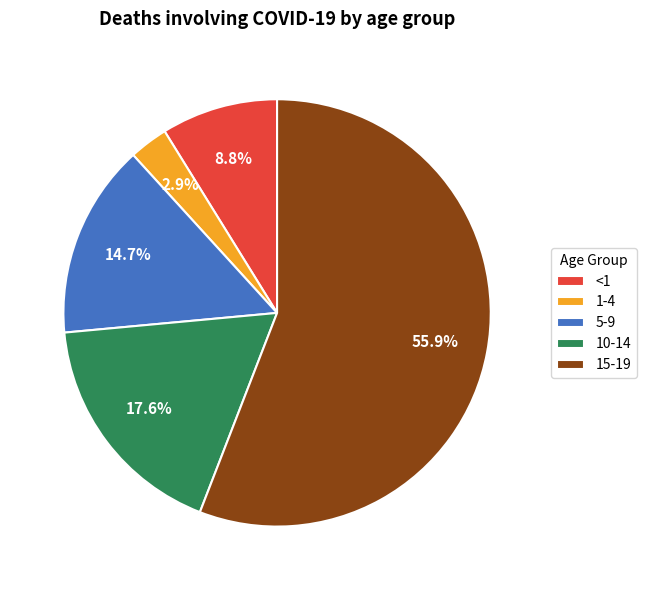

What is the ratio of the value at 15-19 to the value at 5-9?

3.8